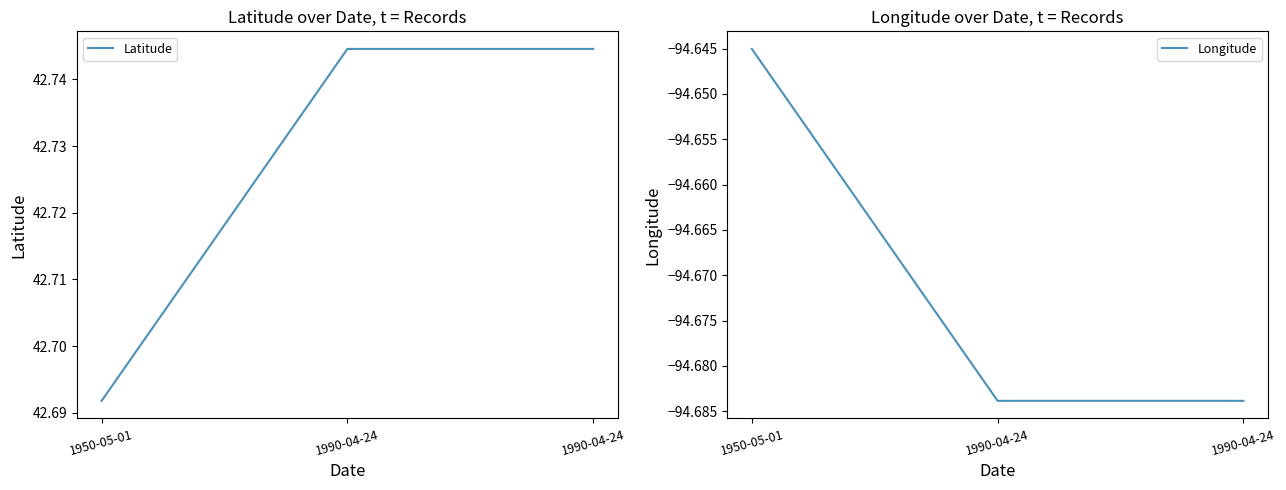

Reading left to right, list all the values displayed in this chart.

Latitude: 42.7	42.7	42.7
Longitude: -94.6	-94.7	-94.7